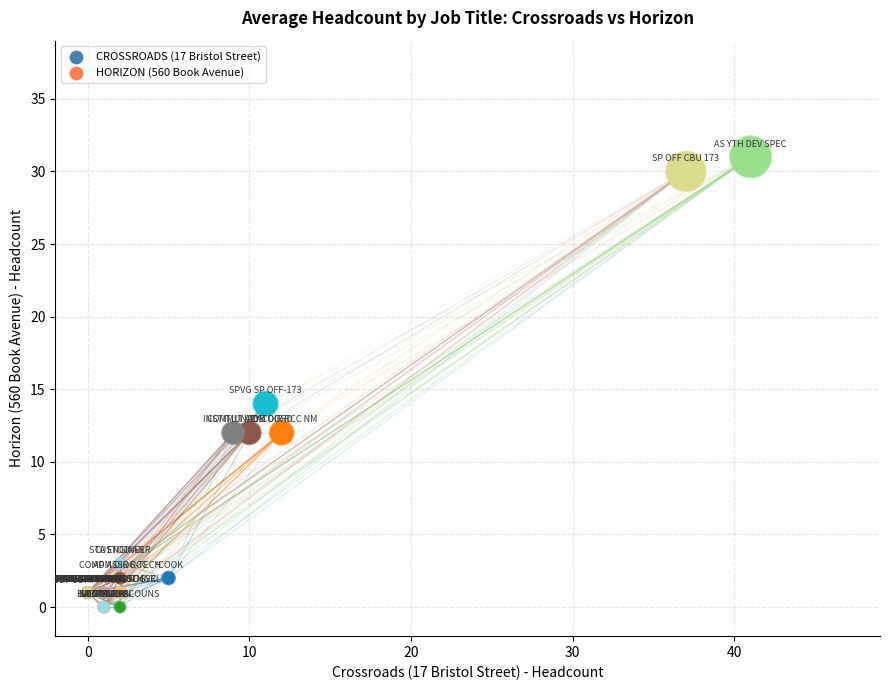

What Y value in the scatter plot is closest to 15?

14